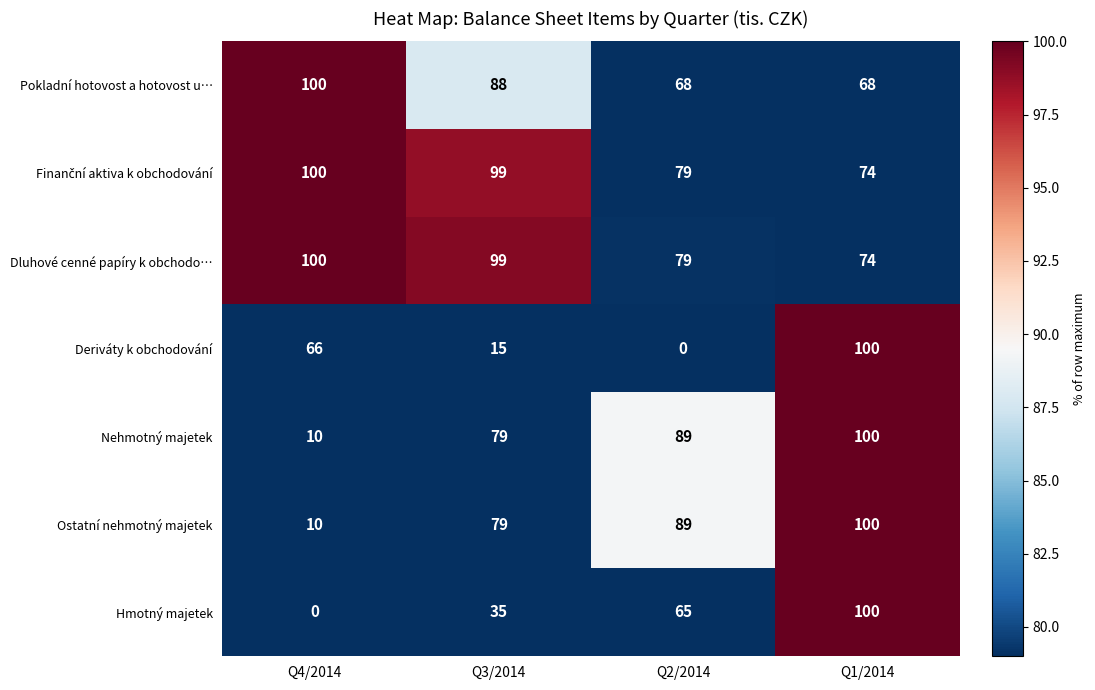

What is the greatest value displayed?

100